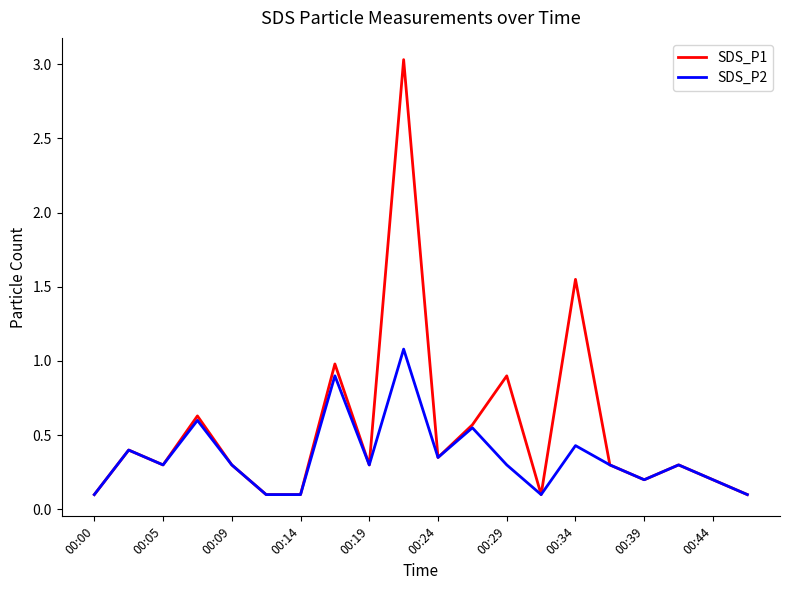

What is the lowest value of the SDS_P1 series?

0.1